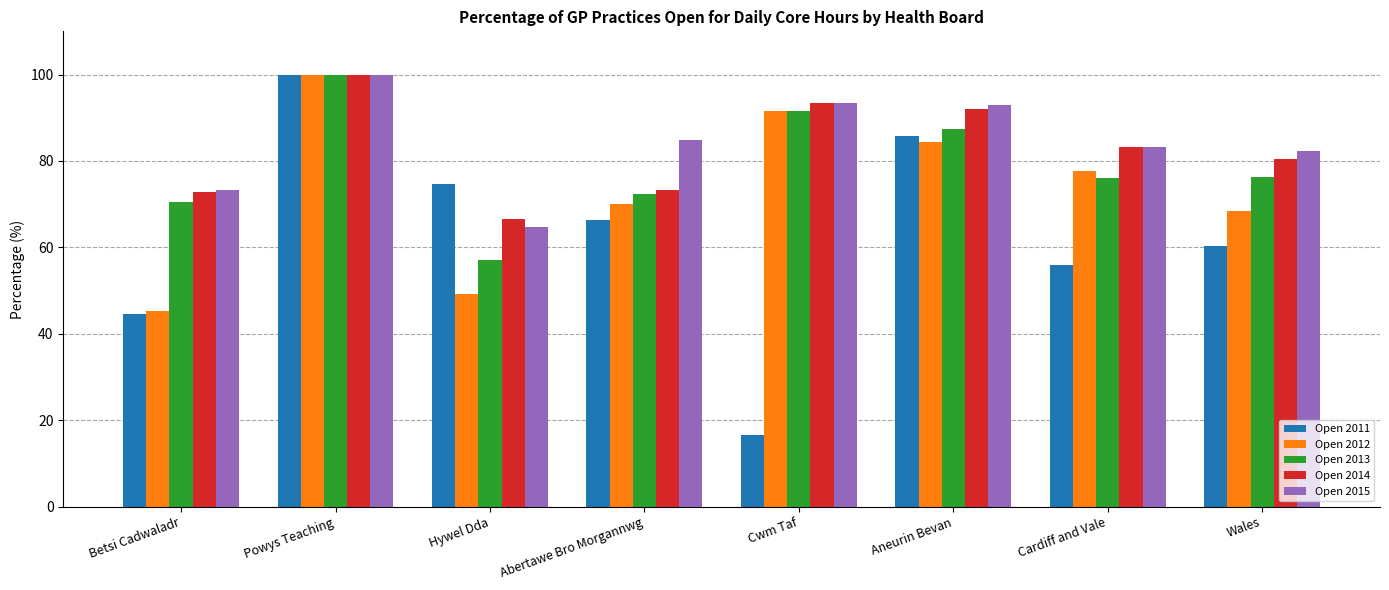

What is the label of the 3rd bar from the left?

Hywel Dda